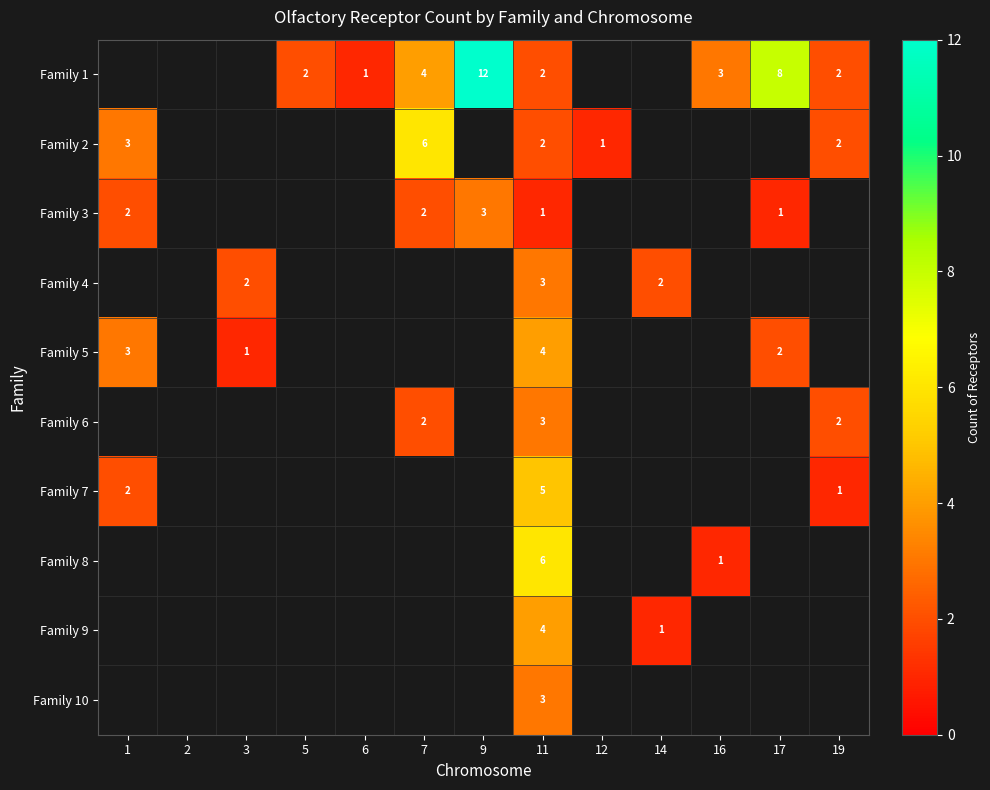

What is the difference between the highest and lowest values at 11?

5